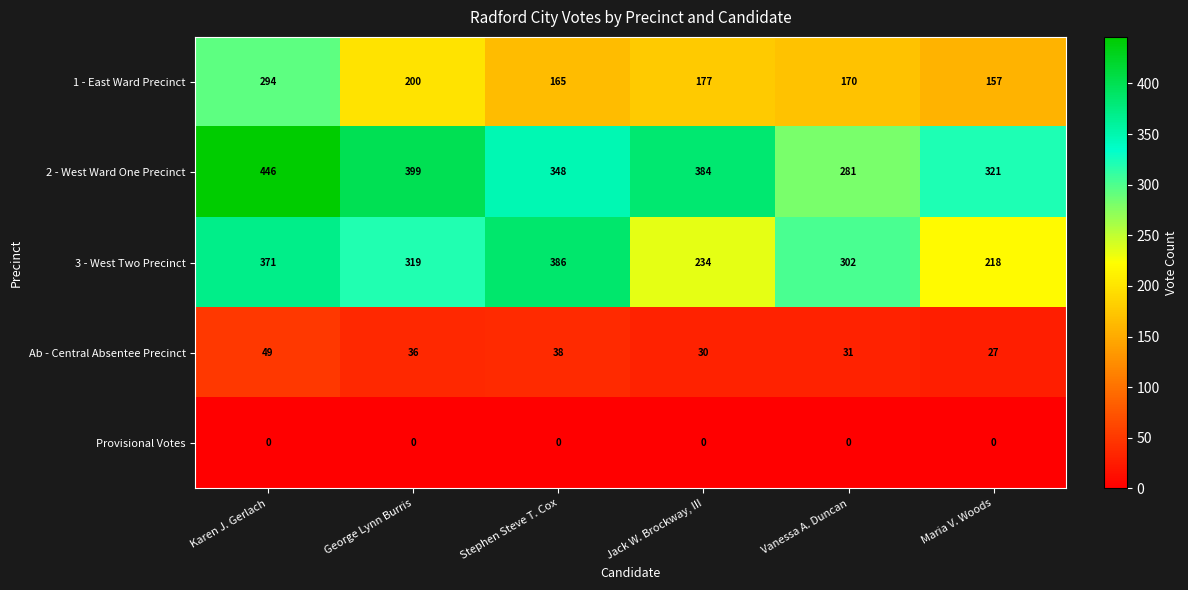

What is the spread (max minus min) of values at Stephen Steve T. Cox?

386